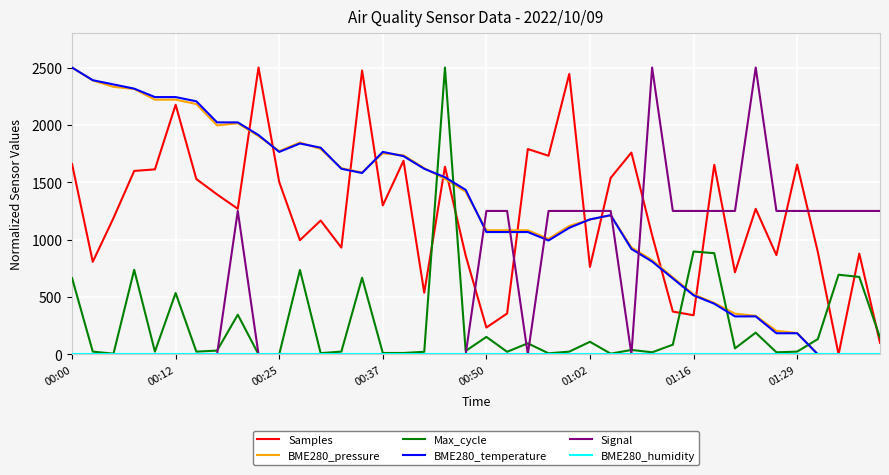

Which series ends up on top after the final intersection of Max_cycle and BME280_temperature?

Max_cycle